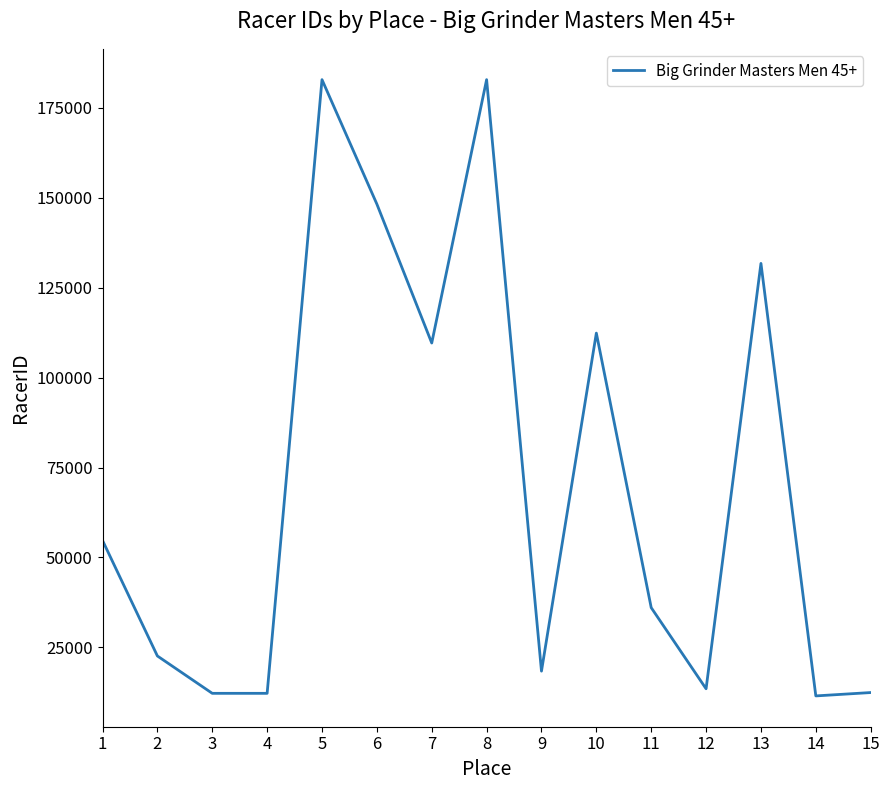

Which has a higher value, 6 or 8?

8